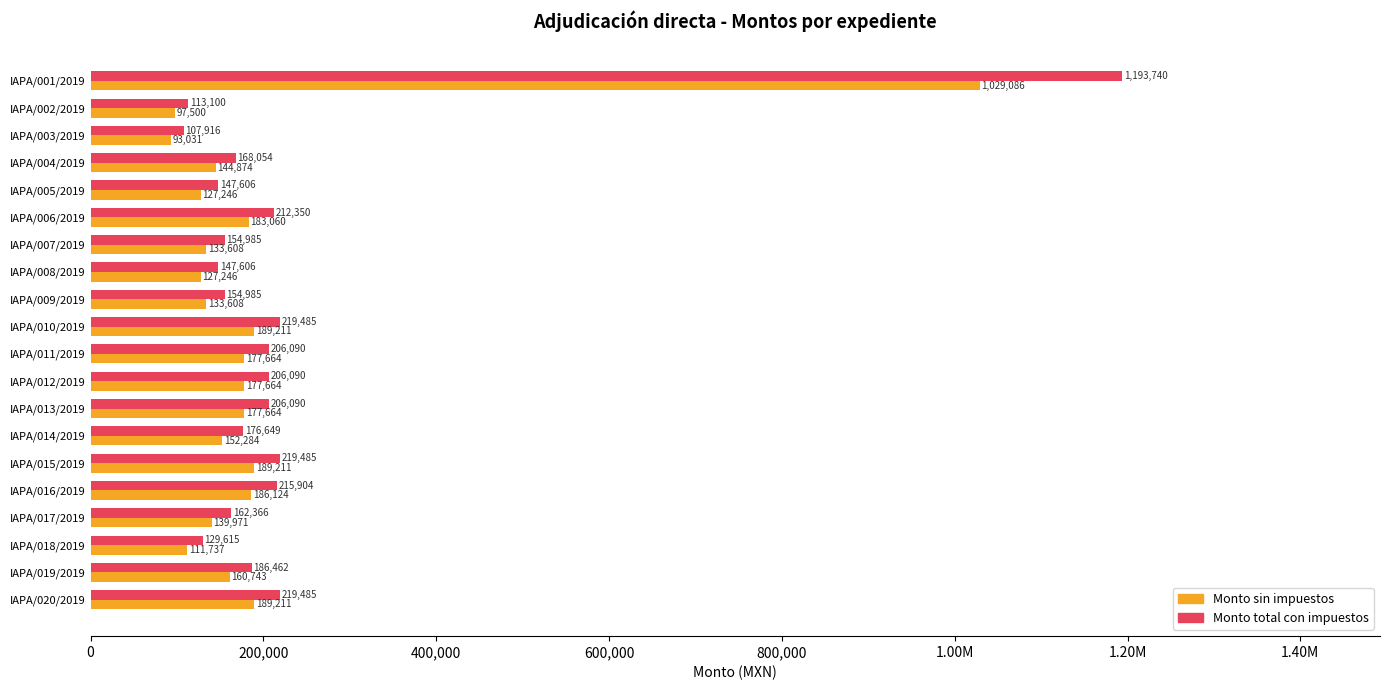

What are all the series names shown in the legend?

Monto sin impuestos, Monto total con impuestos